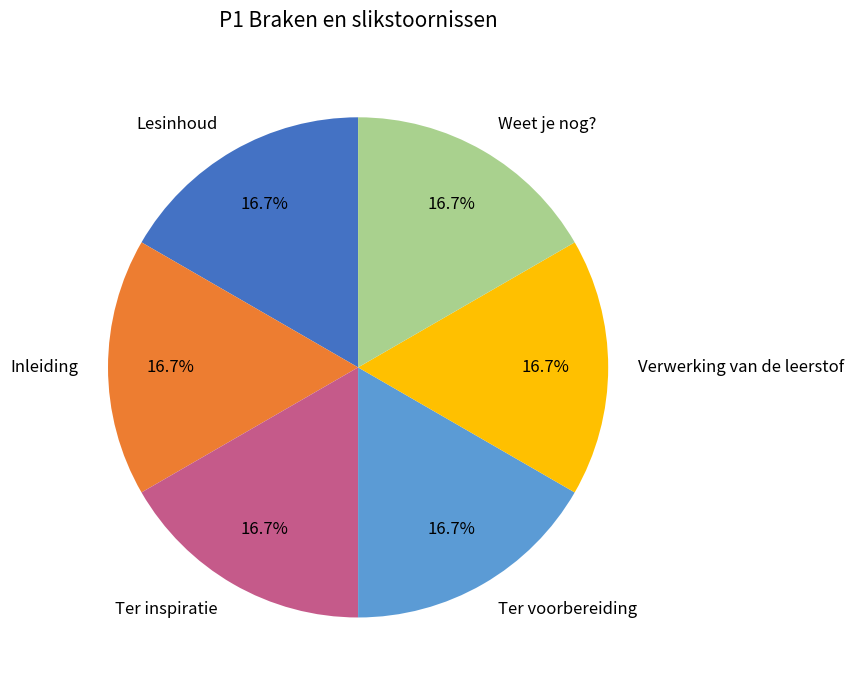

What is the total percentage of Lesinhoud and Ter voorbereiding?

33.3%